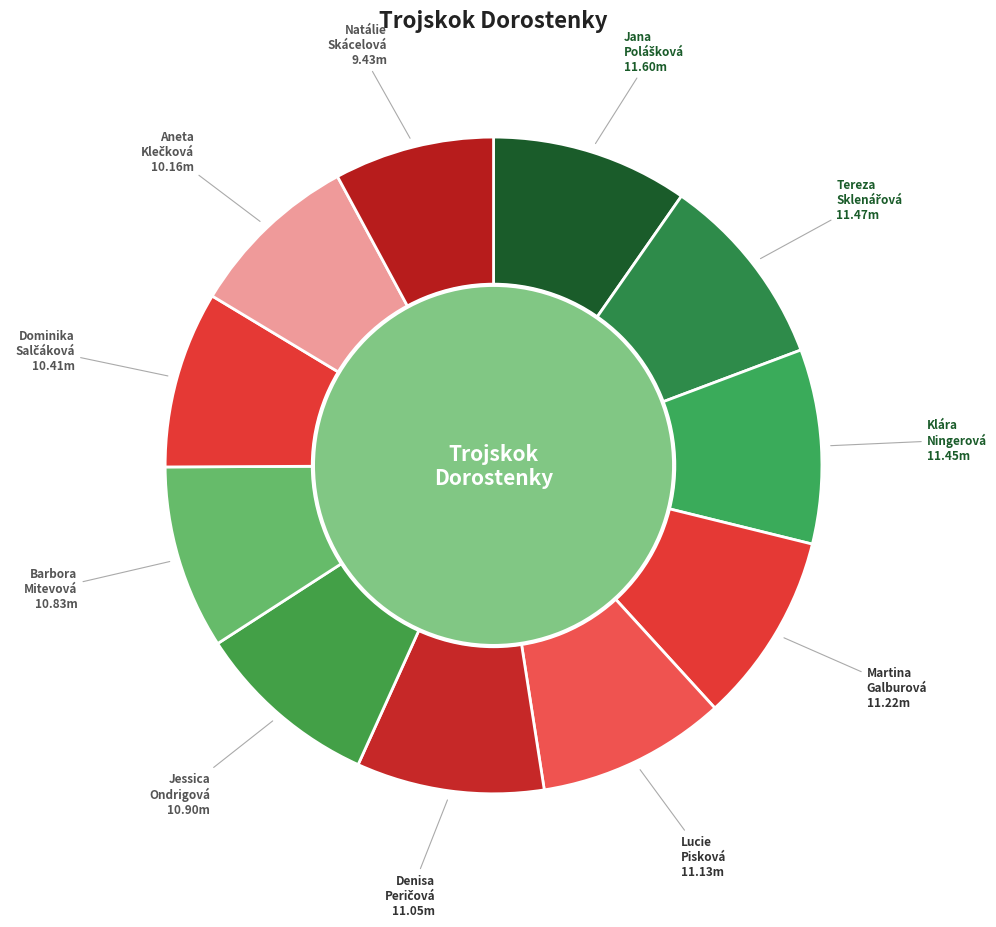

Does Galburová Martina account for over 50% of the chart?

No